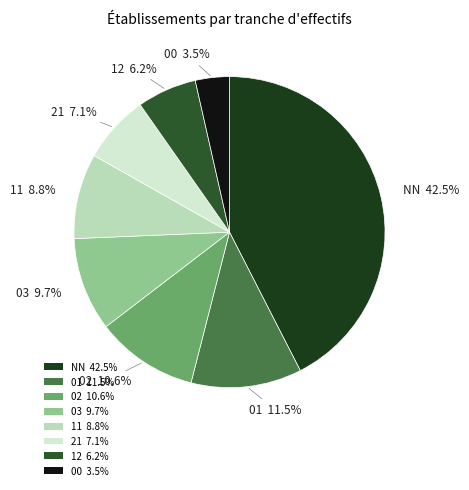

Does 01 account for over 50% of the chart?

No